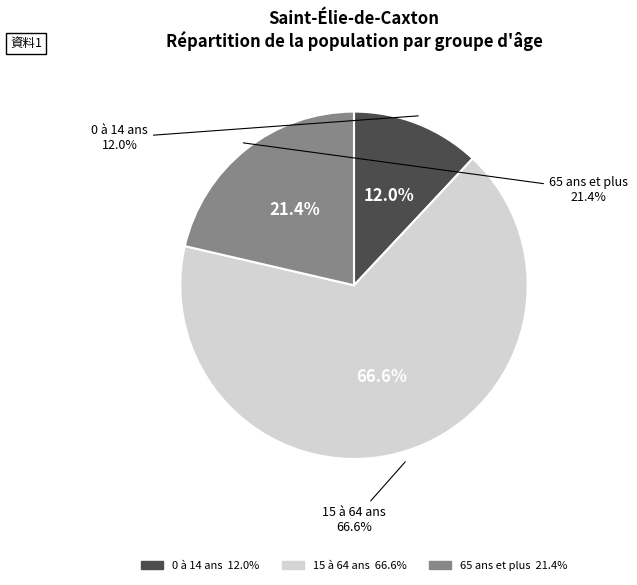

To the nearest percent, what percentage of the pie is 15 à 64 ans?

67%